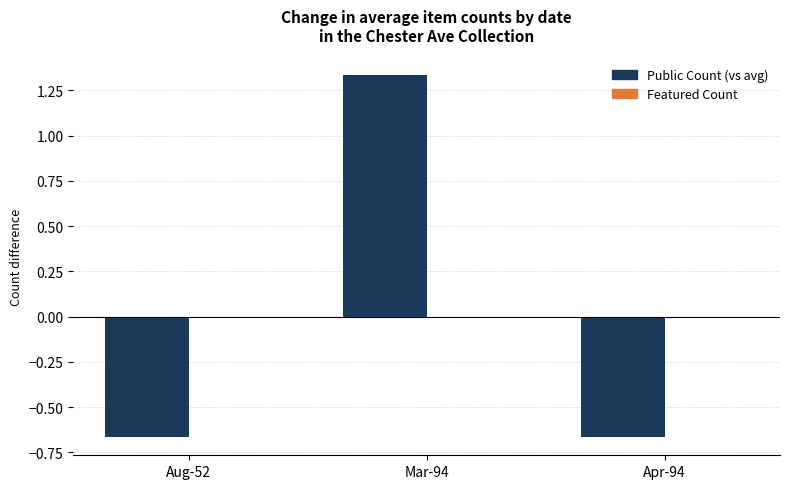

What is the label of the 3rd bar from the right?

Aug-52